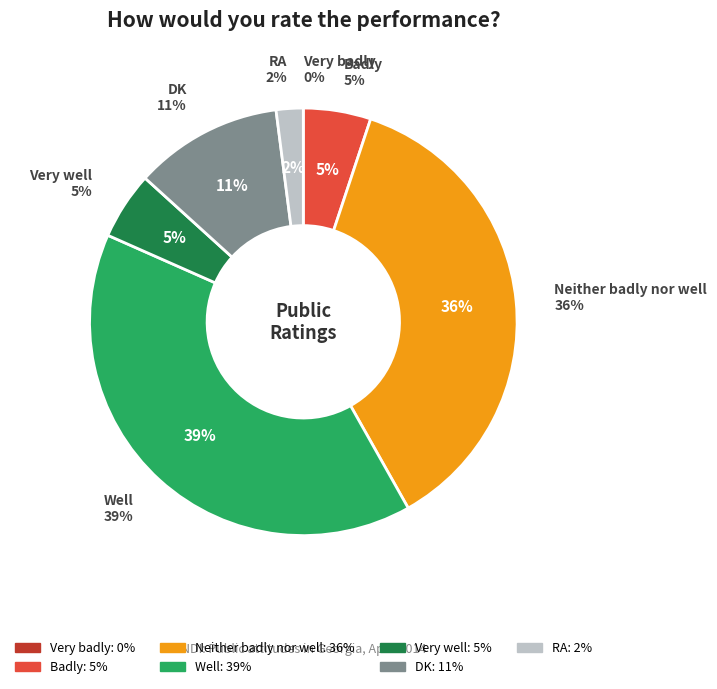

Is the sum of Well and Very badly greater than half?

No